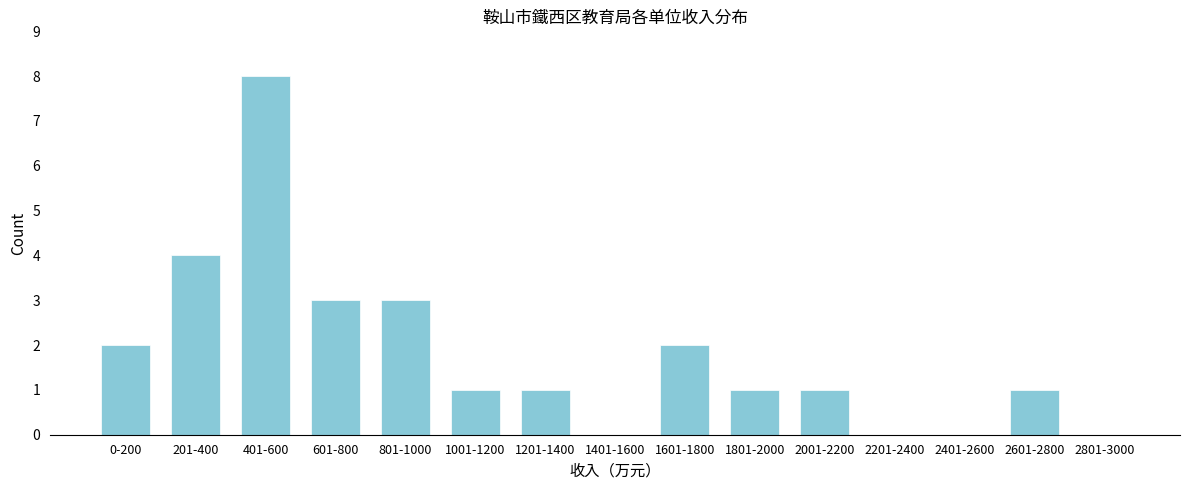

Reading left to right, extract all data points from this chart.

0-200=2	201-400=4	401-600=8	601-800=3	801-1000=3	1001-1200=1	1201-1400=1	1401-1600=0	1601-1800=2	1801-2000=1	2001-2200=1	2201-2400=0	2401-2600=0	2601-2800=1	2801-3000=0